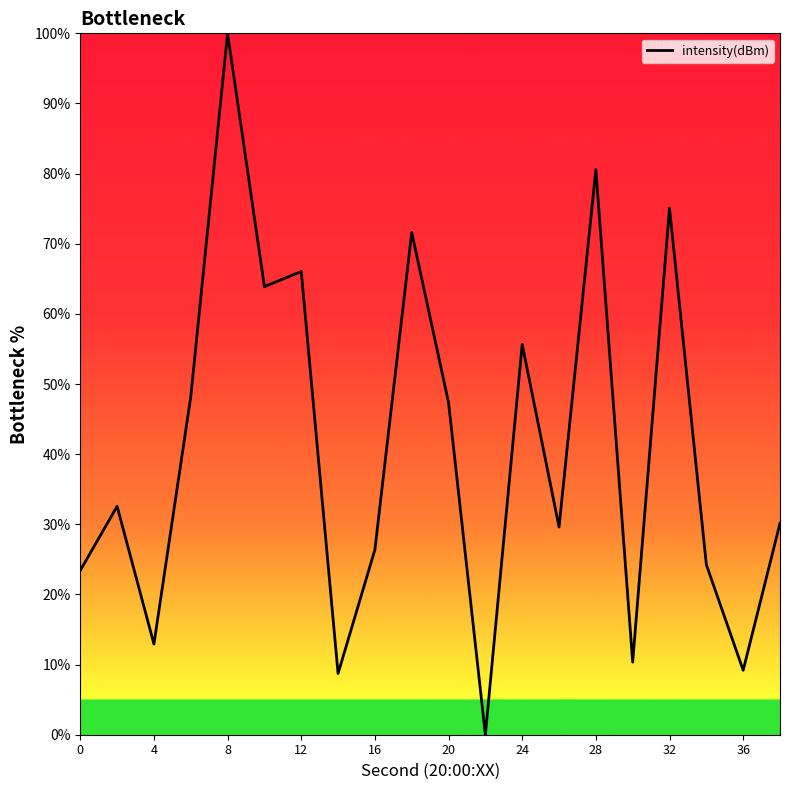

What is the difference between the maximum and minimum values?

100.0